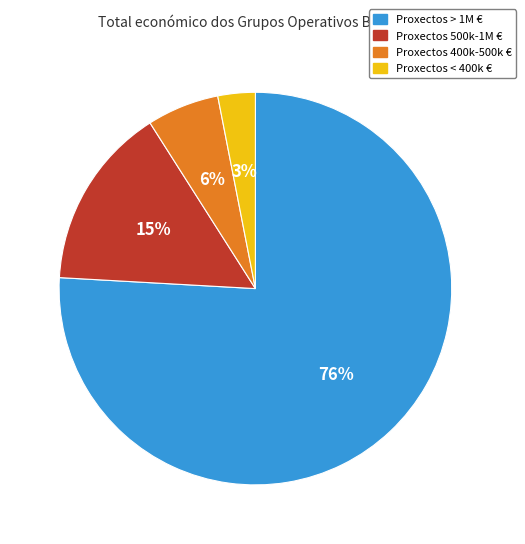

Does any single category account for the majority?

Yes